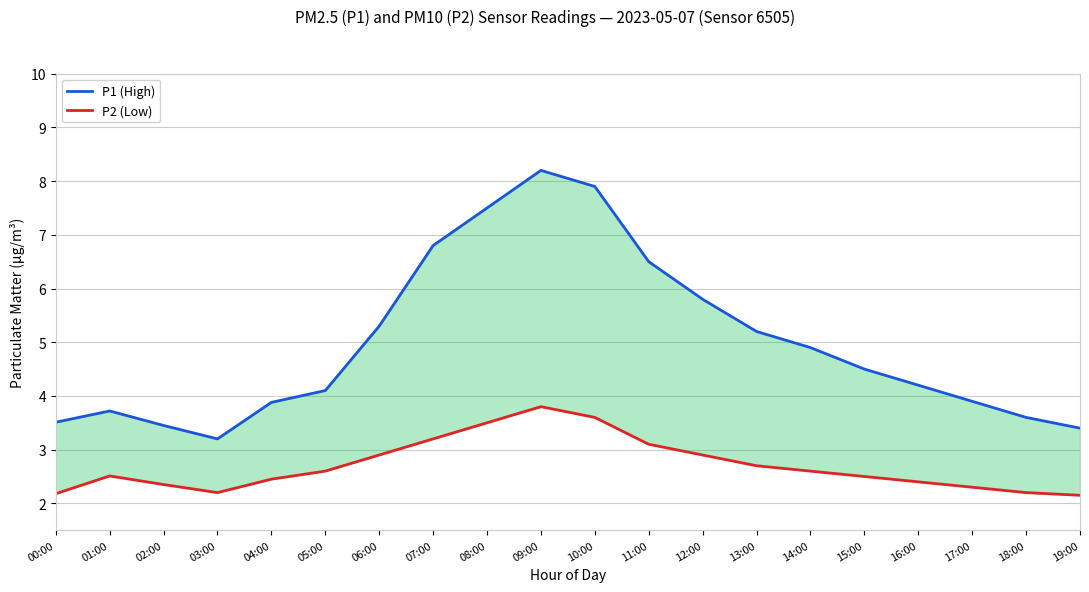

Is the value of P2 (Low) at 07:00 greater than the value of P1 (High) at 09:00?

No